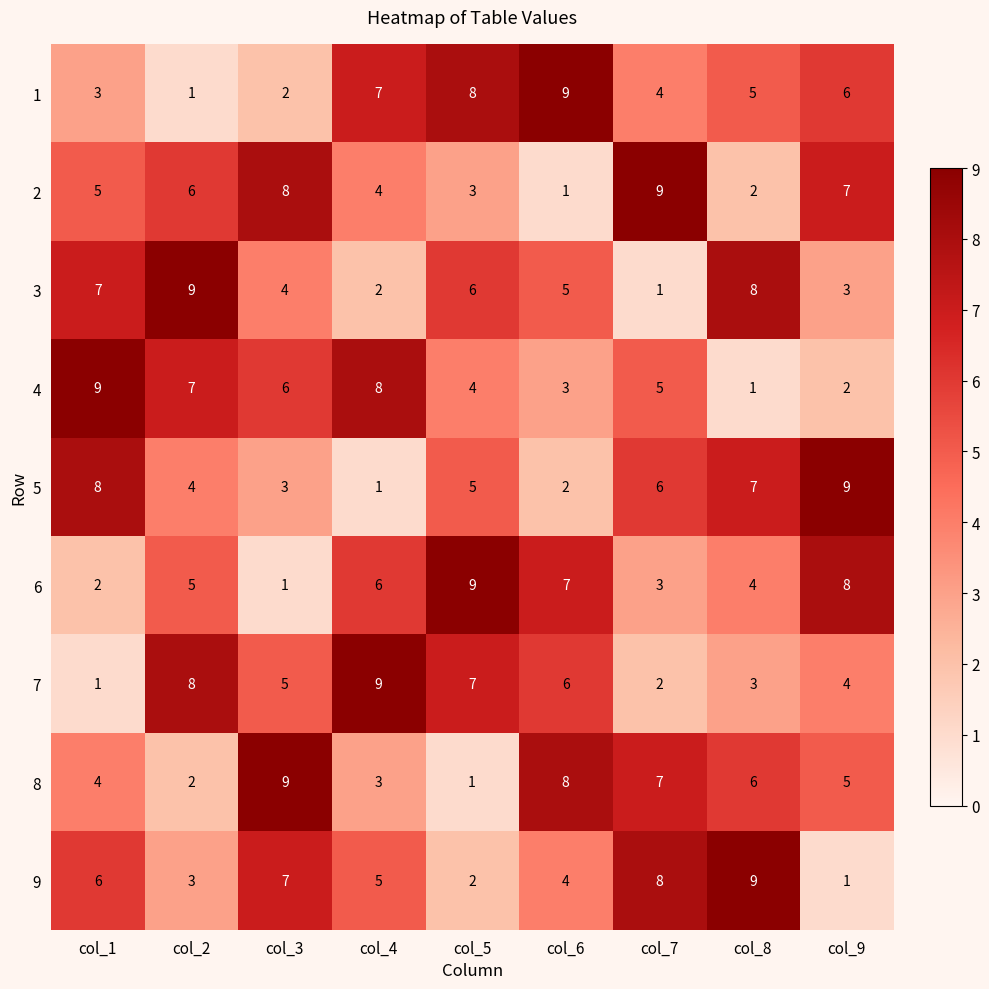

What is the difference between the 8 values at col_2 and col_7?

5